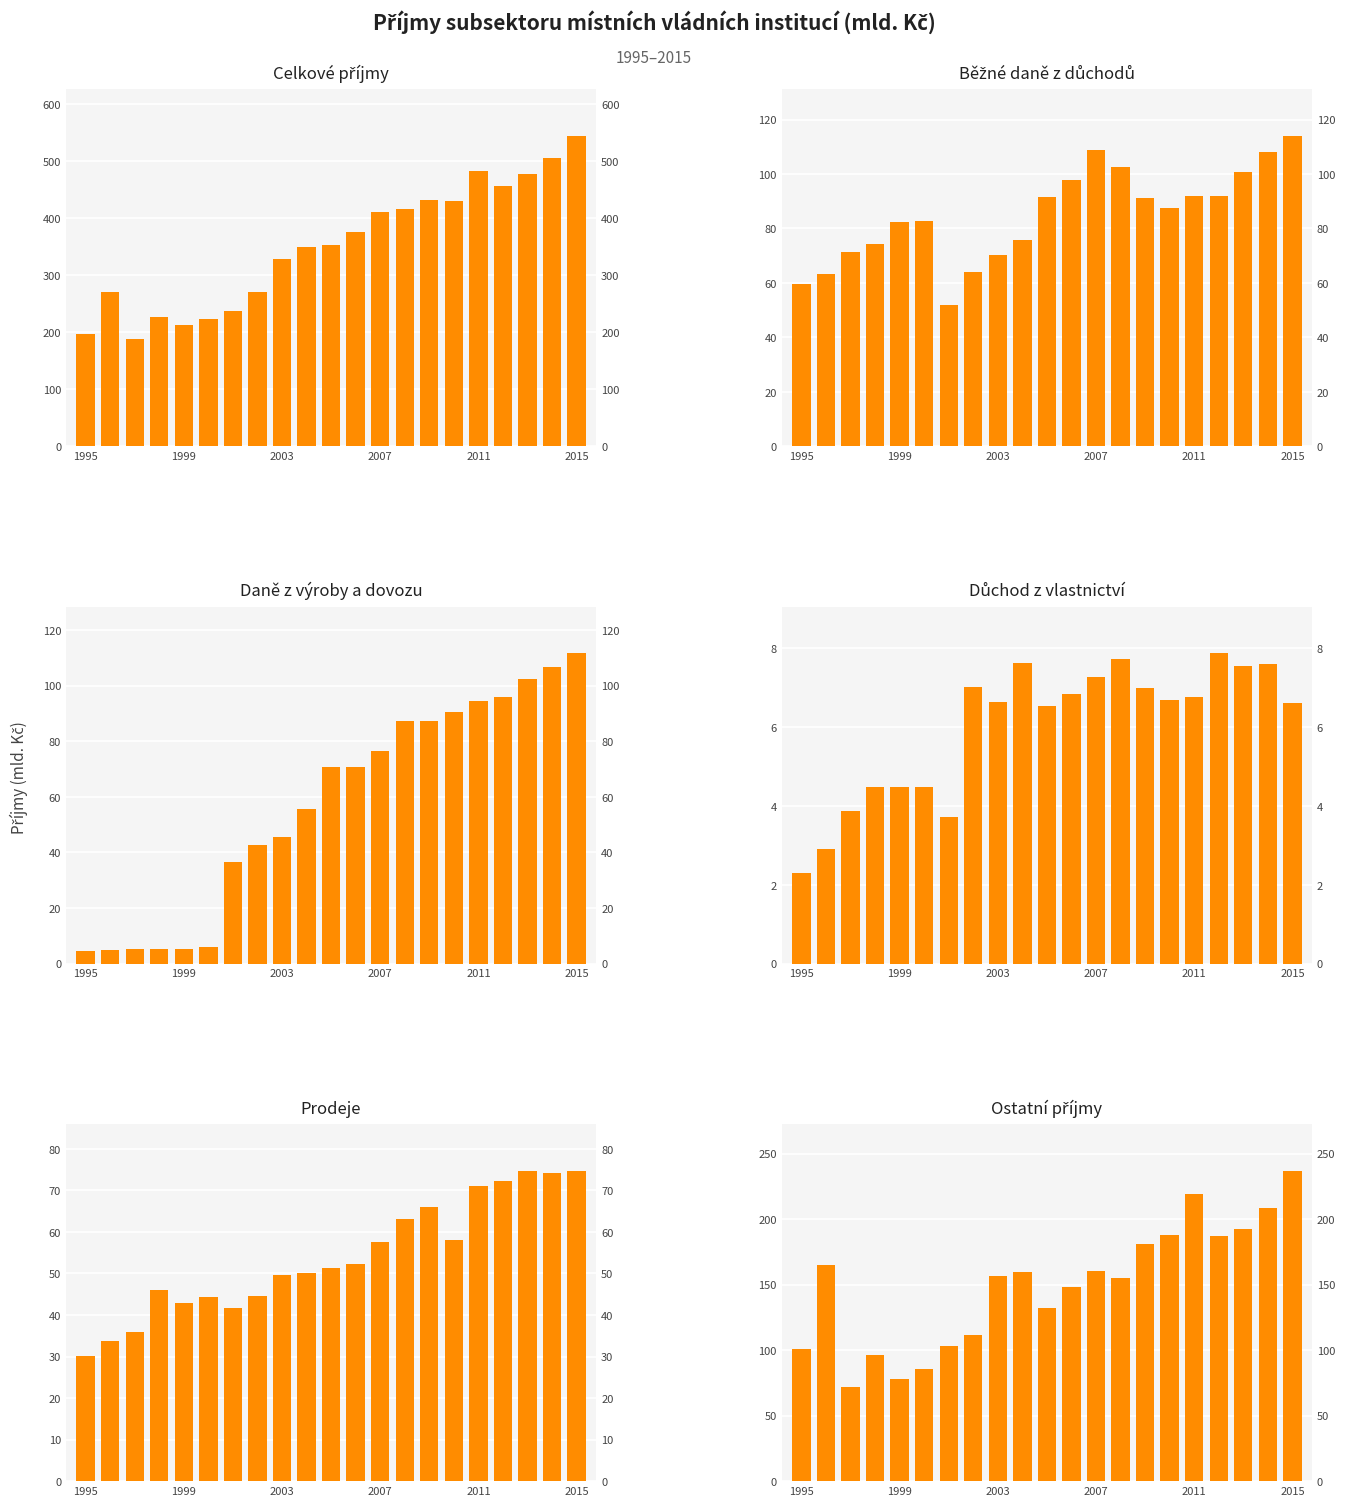

True or false: Celkové příjmy has a value of 688.9 at 18.

False